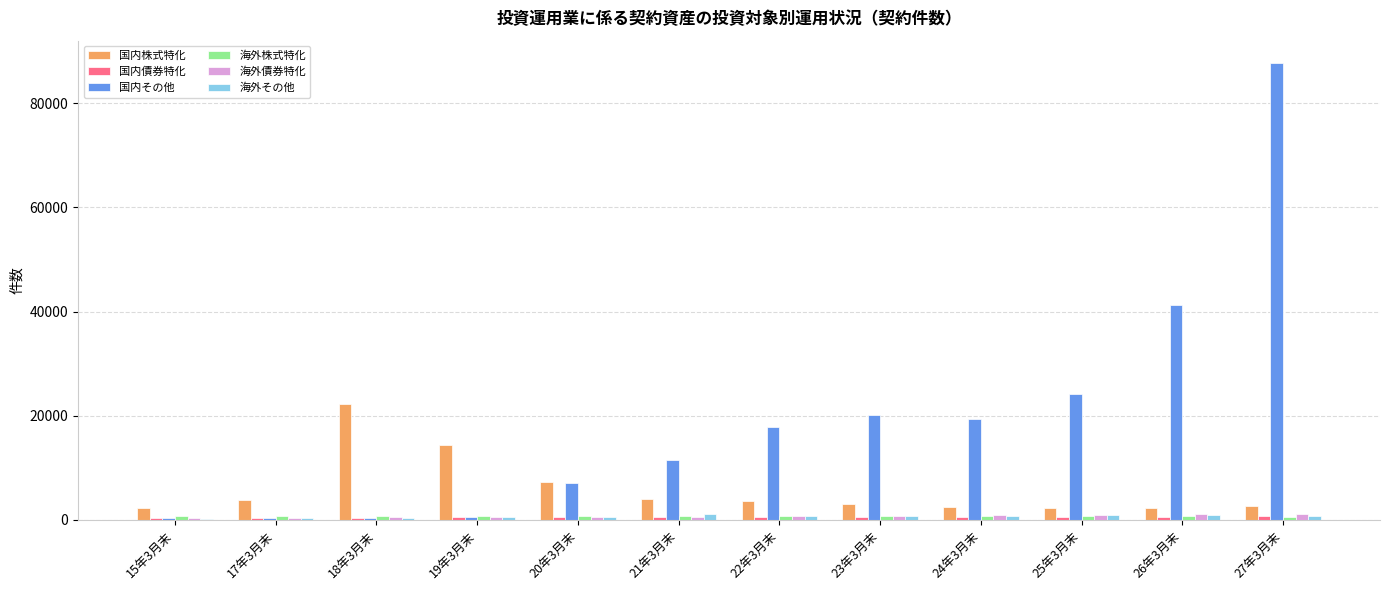

How many categories are shown in the chart?

12